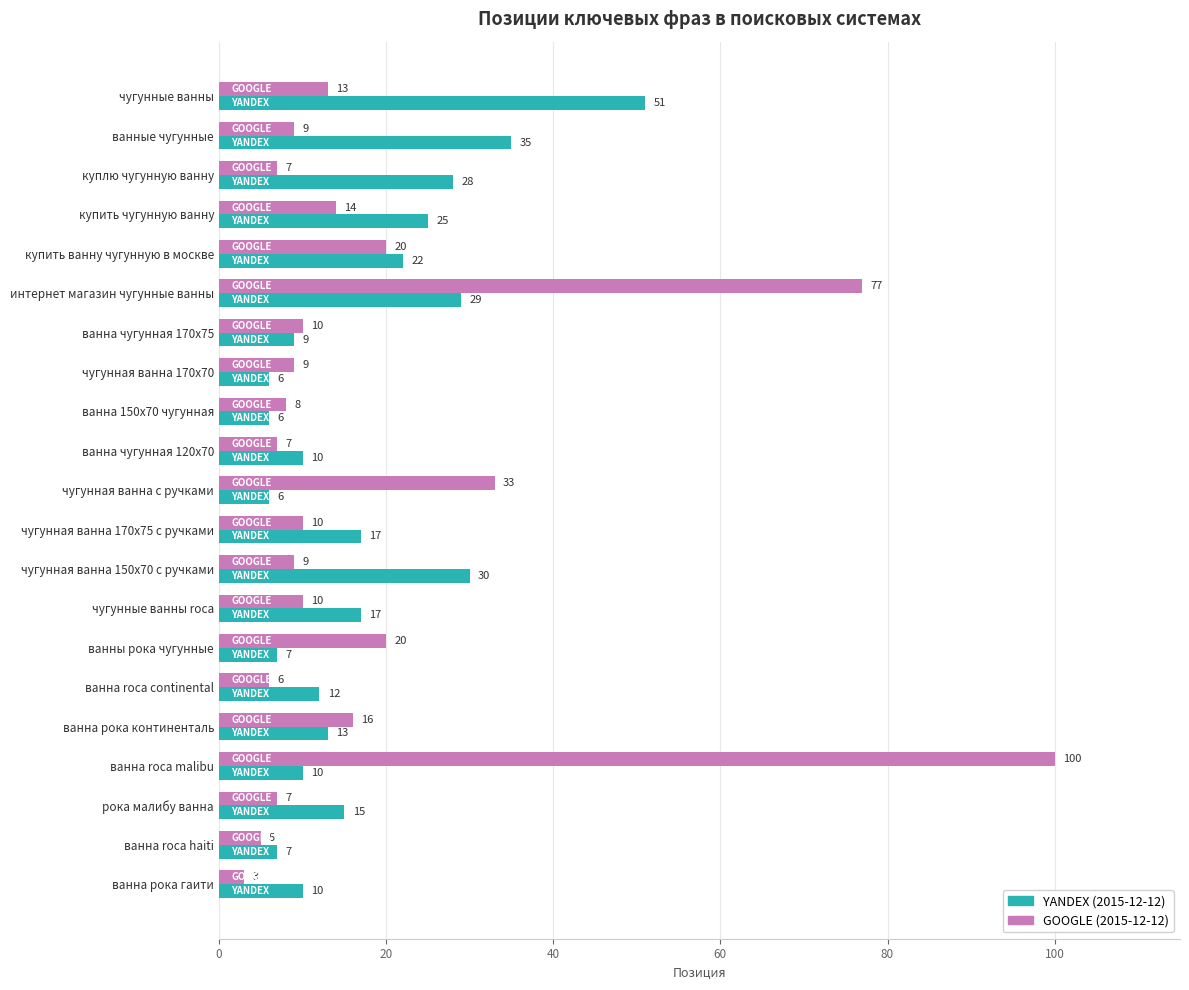

Rank the series by their maximum value, from highest to lowest.

GOOGLE (2015-12-12), YANDEX (2015-12-12)